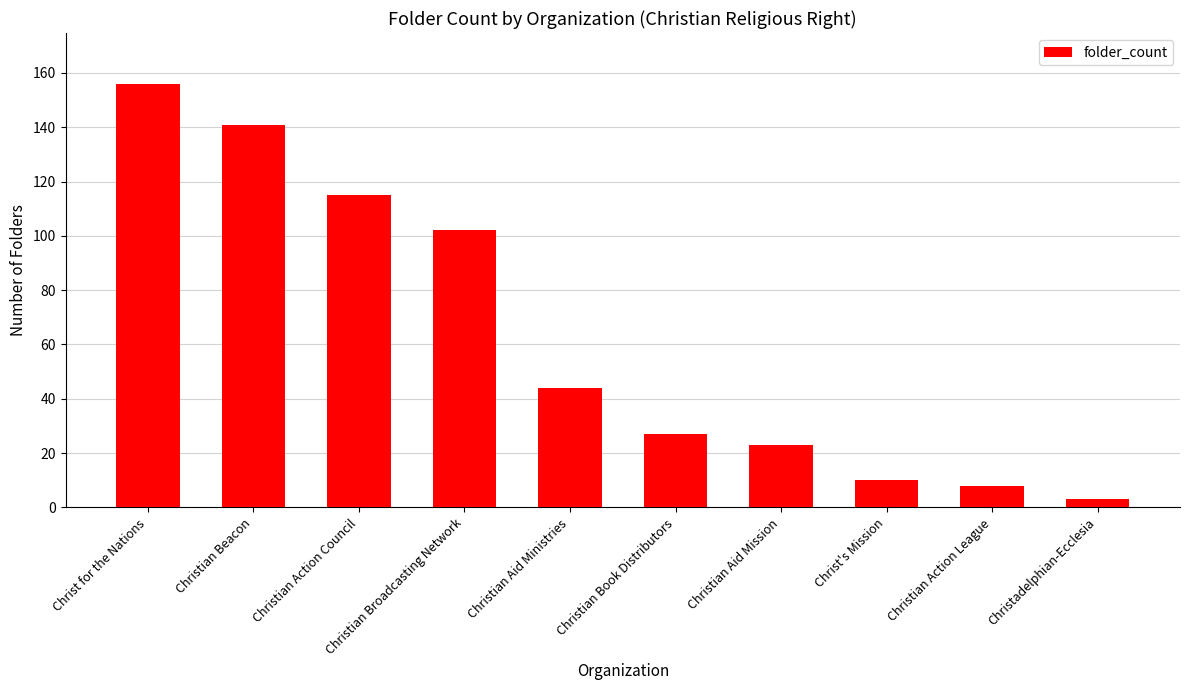

Which category has the lowest value across all series?

Christadelphian-Ecclesia